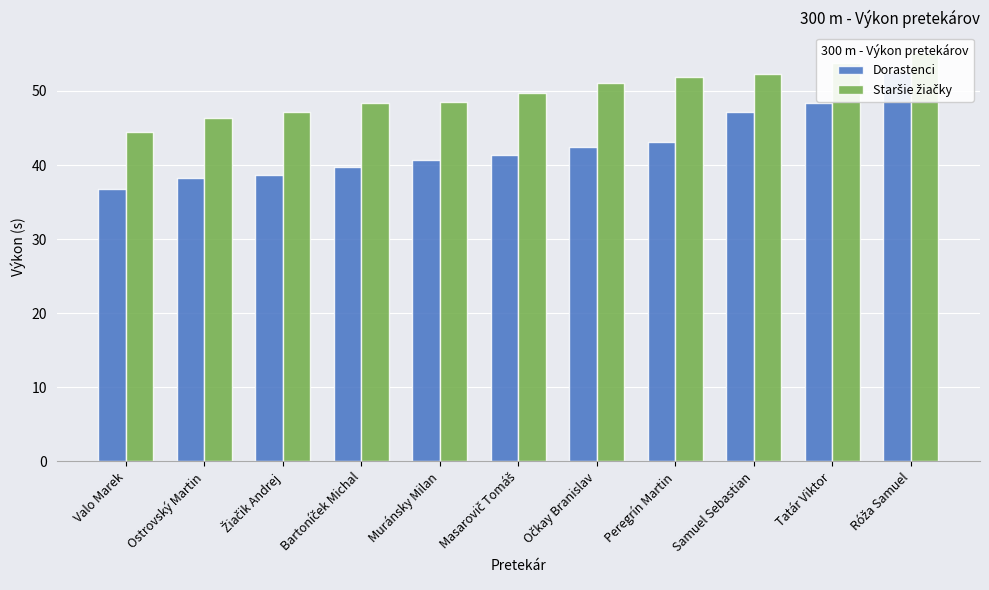

Reading left to right, what are all the values shown in this chart?

Dorastenci: 36.7	38.3	38.6	39.7	40.7	41.3	42.4	43.1	47.1	48.4	52.6
Staršie žiačky: 44.5	46.4	47.2	48.4	48.6	49.7	51.1	52.0	52.4	53.8	55.1